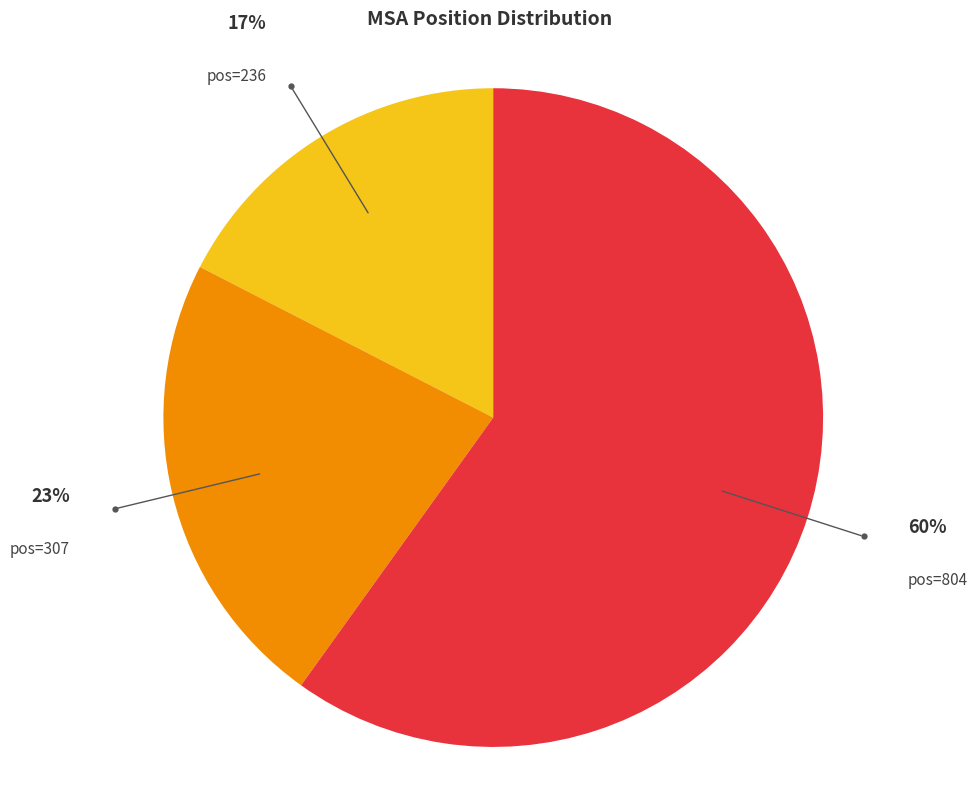

Which category has the smallest portion of the pie?

pos=236